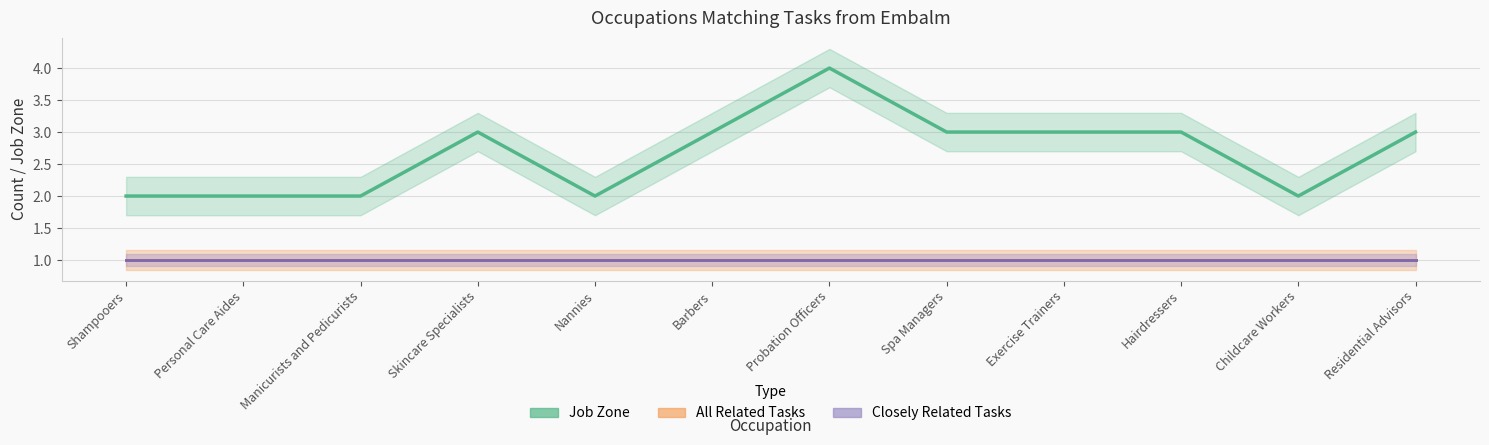

What is the average value of the Job Zone series?

3